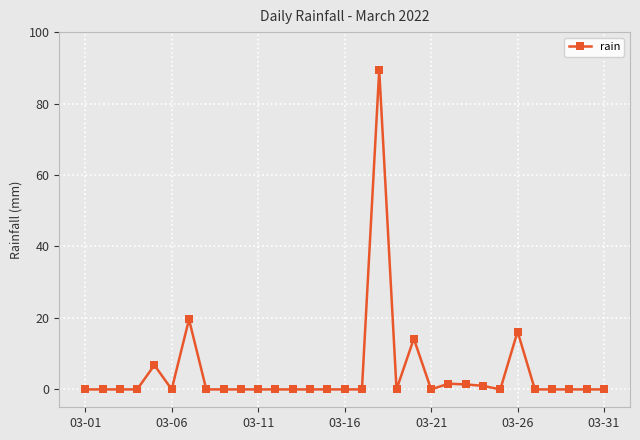

True or false: the data has more than 0 interior local peaks.

True